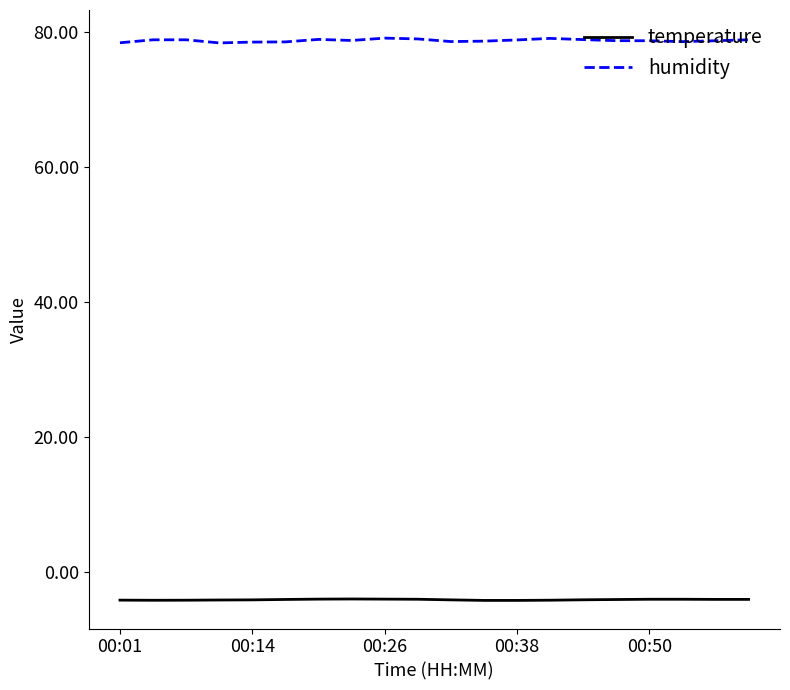

What is the highest value of the temperature series?

-3.9